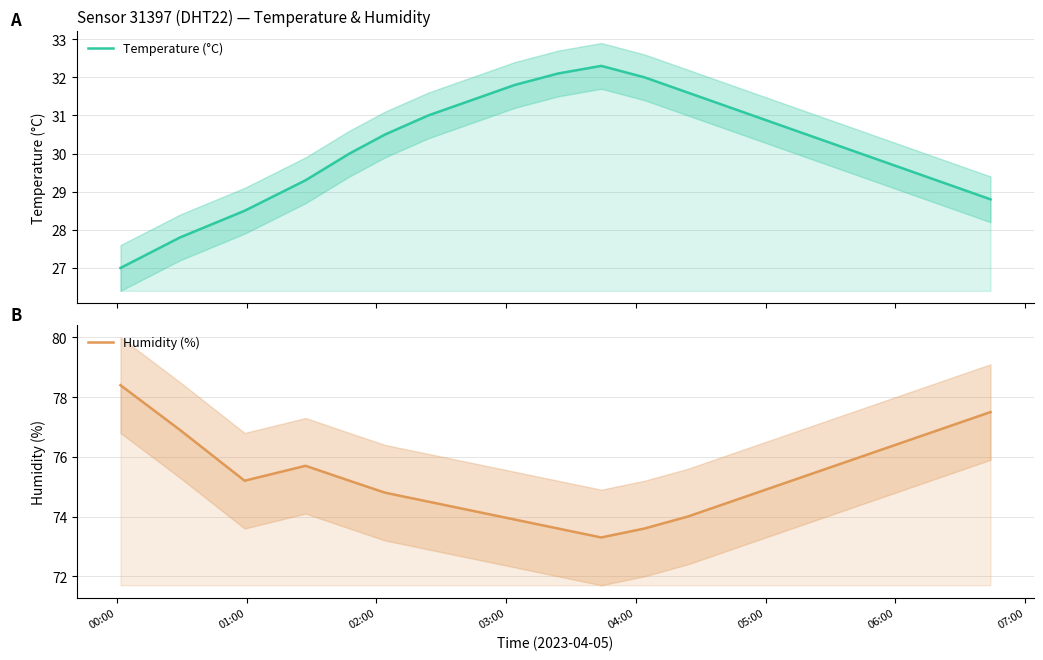

How many data points in Humidity (%) are less than 75?

9